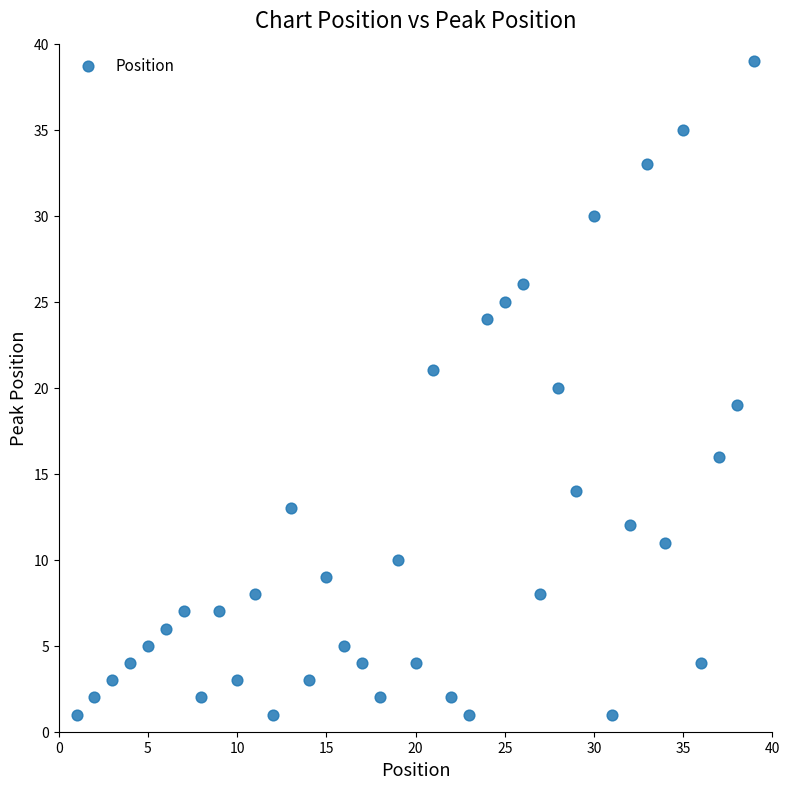

What is the range of Y values (max minus min)?

38